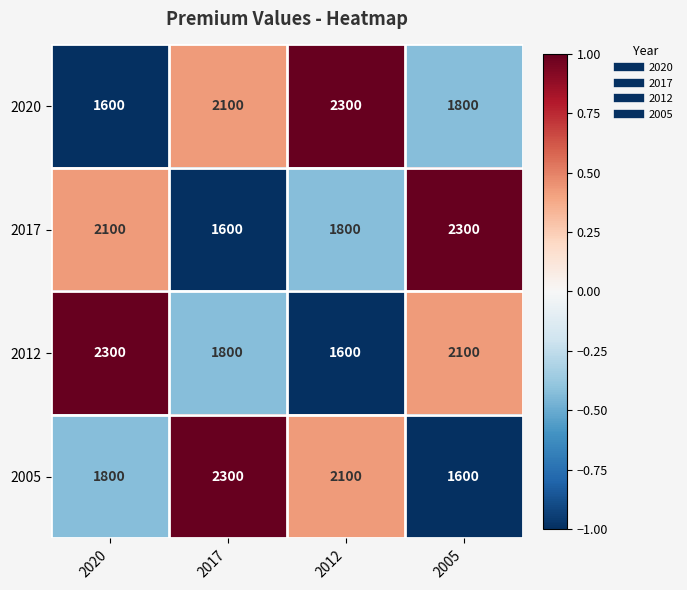

What is the spread (max minus min) of values at 2017?

700